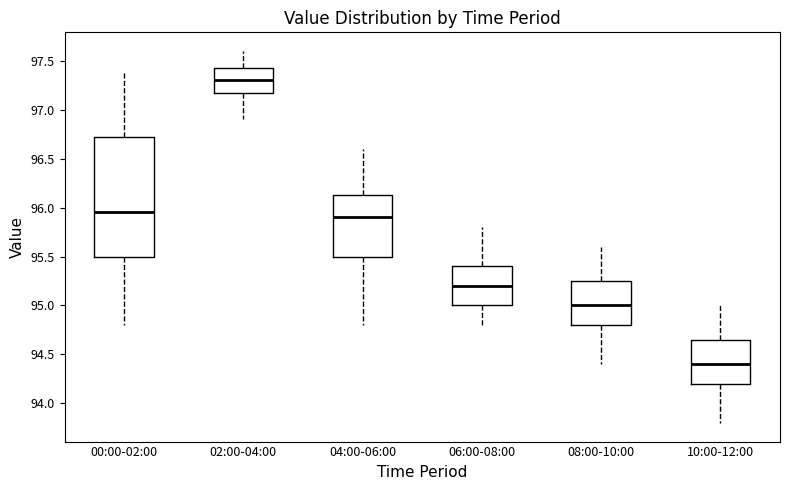

Reading left to right, read every box against the y-axis: the position of its median line, the range the box covers, and the ends of its whiskers. The values are not printed on the chart, so give them approximately, as read against the axis.

00:00-02:00: median 95.95, box 95.50 to 96.75, whiskers 94.80 to 97.40
02:00-04:00: median 97.30, box 97.20 to 97.45, whiskers 96.90 to 97.60
04:00-06:00: median 95.90, box 95.50 to 96.15, whiskers 94.80 to 96.60
06:00-08:00: median 95.20, box 95.00 to 95.40, whiskers 94.80 to 95.80
08:00-10:00: median 95.00, box 94.80 to 95.25, whiskers 94.40 to 95.60
10:00-12:00: median 94.40, box 94.20 to 94.65, whiskers 93.80 to 95.00